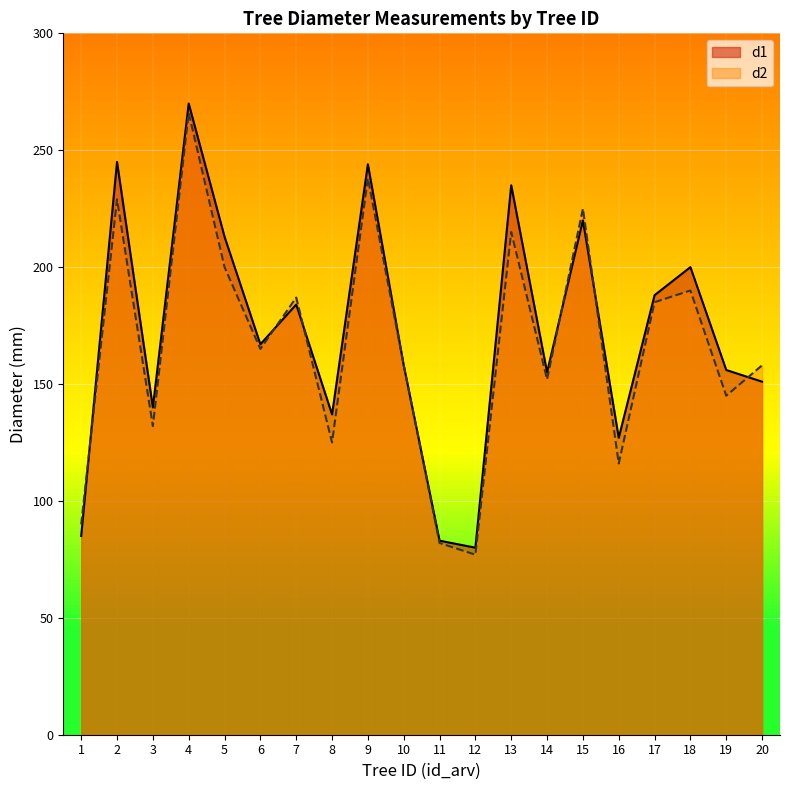

Reading right to left, transcribe all the data shown in this chart.

d1: 20=151	19=156	18=200	17=188	16=127	15=220	14=155	13=235	12=80	11=83	10=158	9=244	8=137	7=184	6=167	5=213	4=270	3=140	2=245	1=85
d2: 20=158	19=145	18=190	17=185	16=116	15=225	14=152	13=215	12=77	11=82	10=158	9=238	8=125	7=187	6=165	5=200	4=266	3=132	2=229	1=90